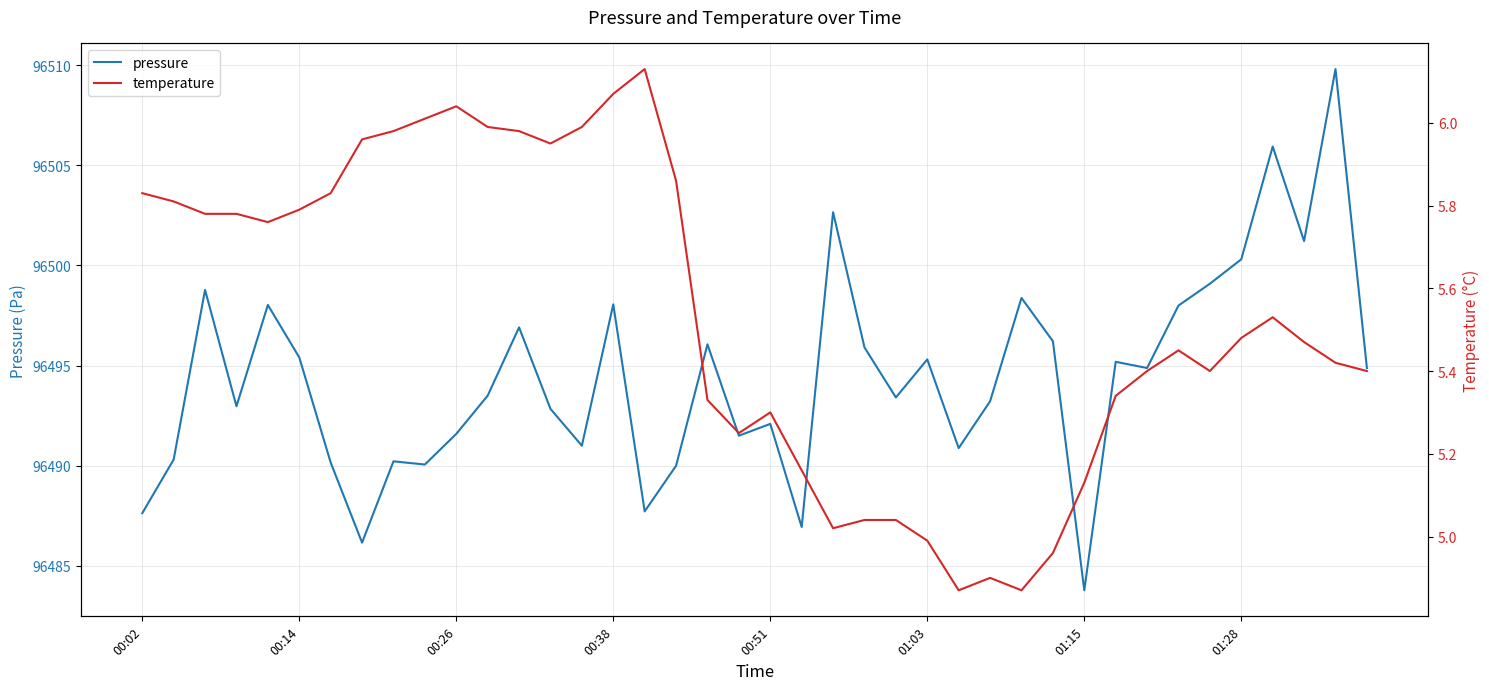

How many values in the pressure series exceed 96494?

20